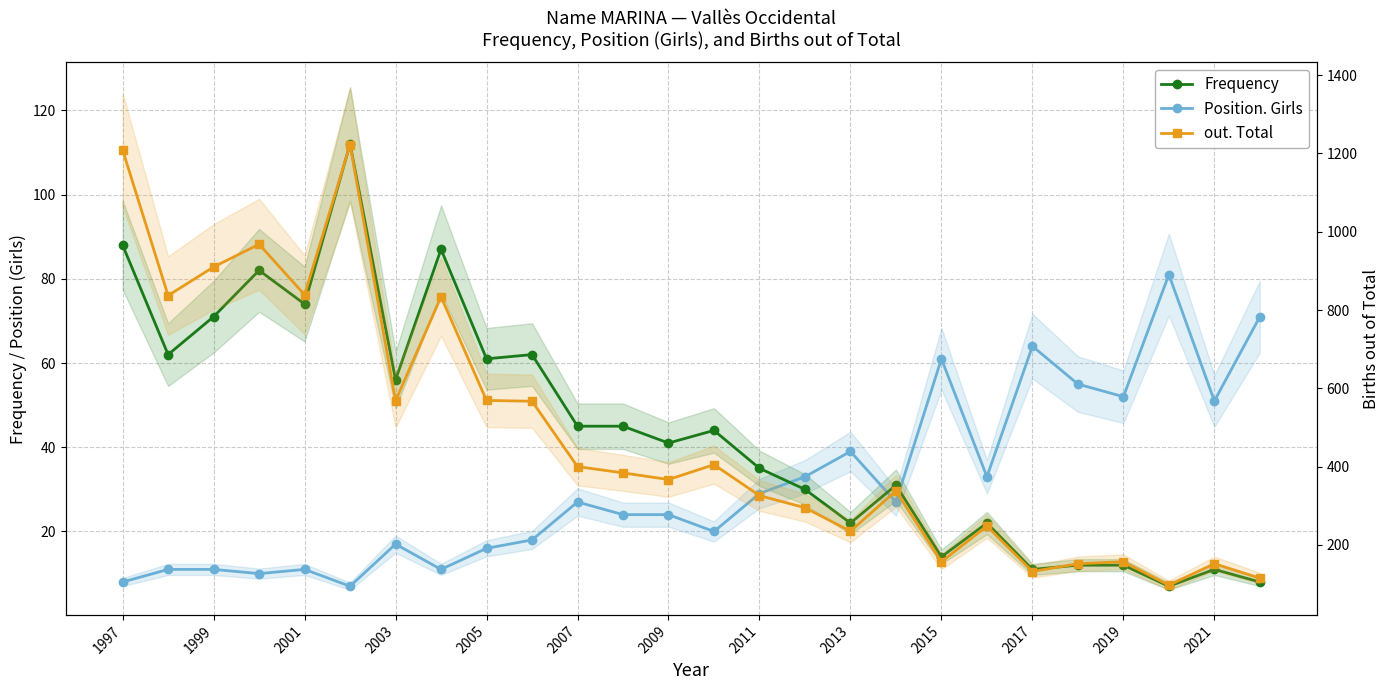

What is the difference between the highest and lowest values at 21?

140